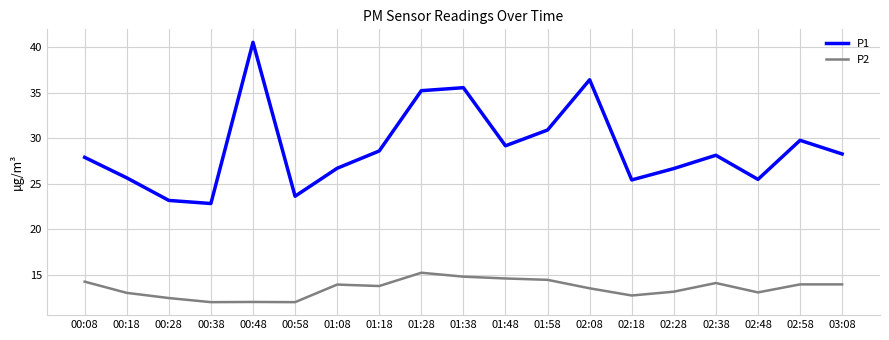

What is the sum of all P2 values?

257.0